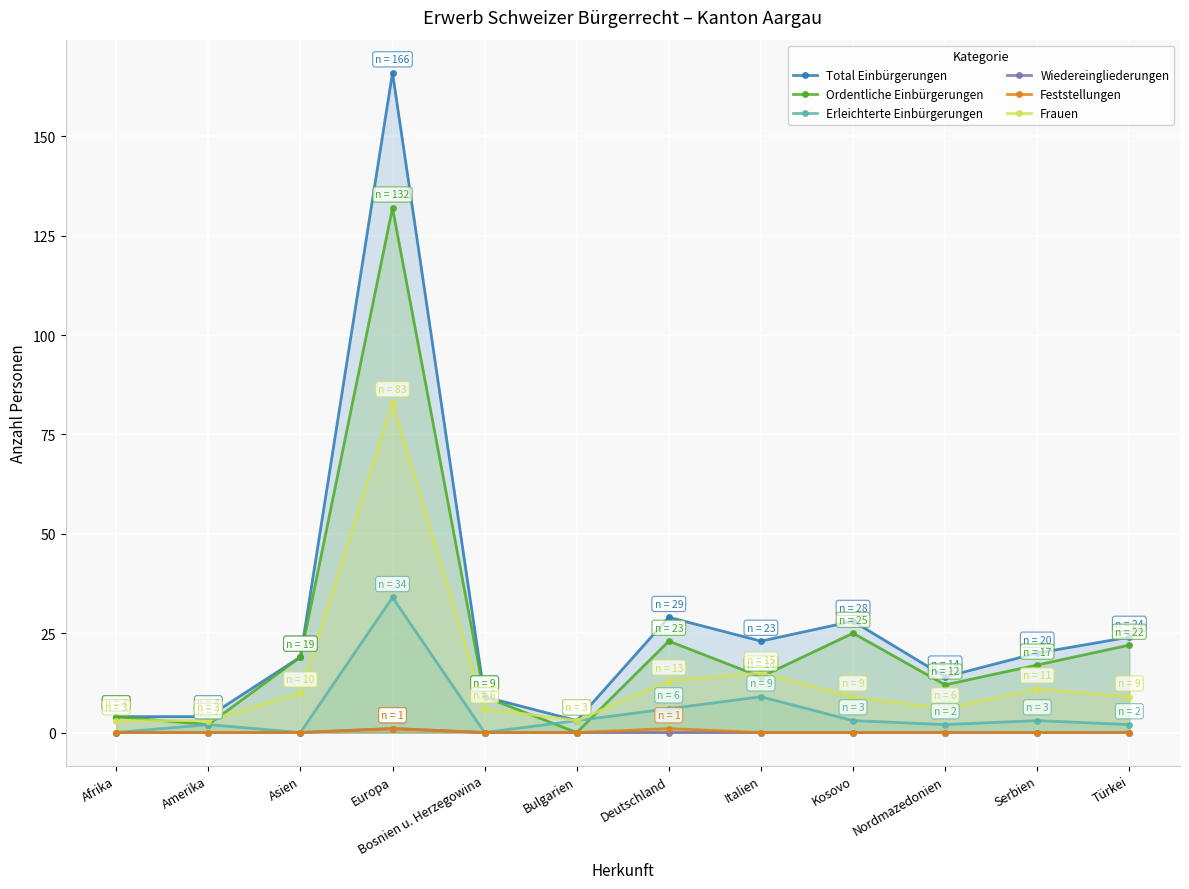

What is the difference between the highest and lowest values at Bulgarien?

3